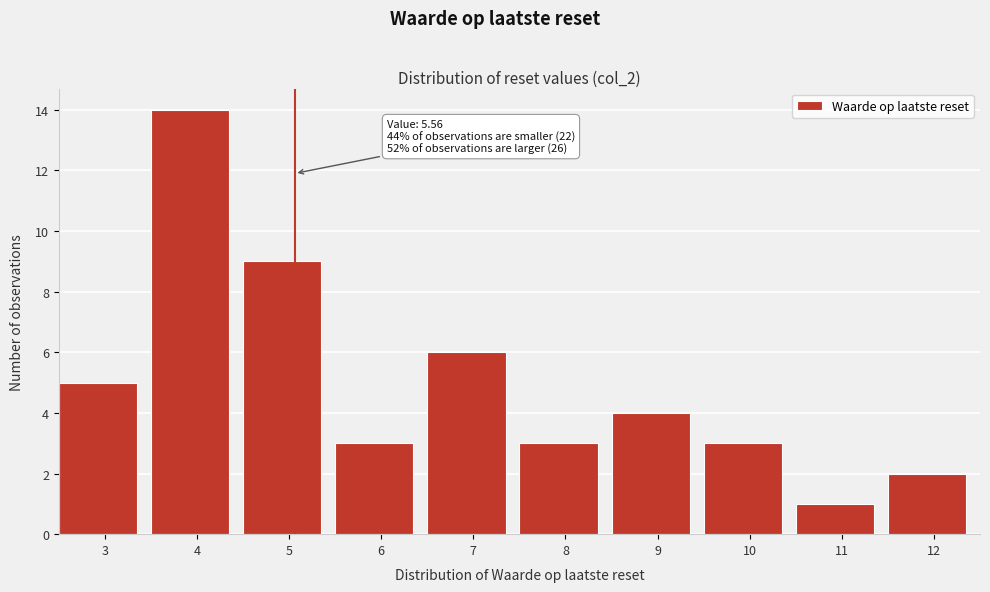

Reading left to right, extract all data points from this chart.

5	14	9	3	6	3	4	3	1	2